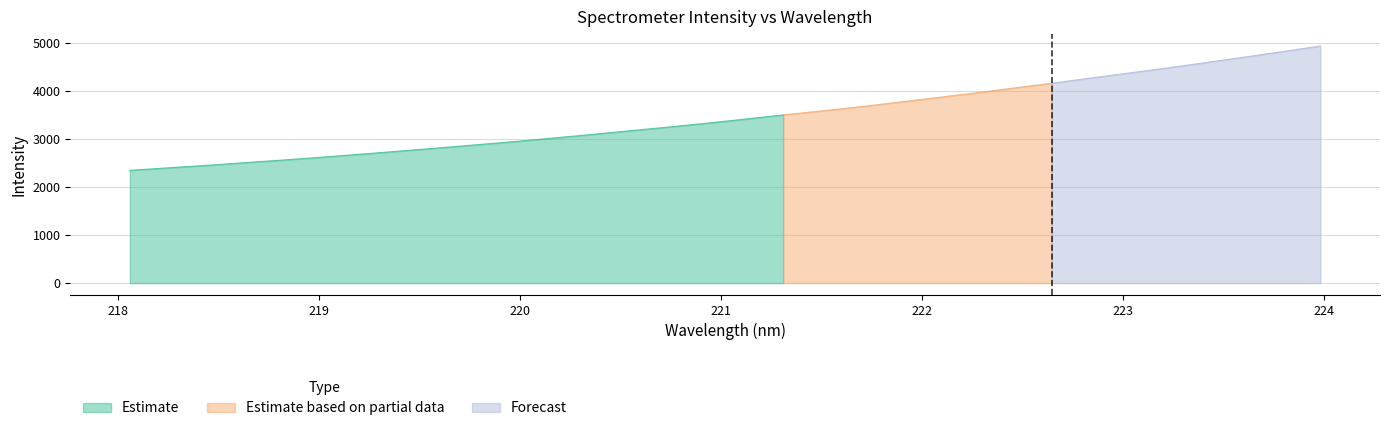

Reading right to left, what are all the values shown in this chart?

223.9802=4937.7	223.7895=4818.7	223.5987=4704.2	223.408=4590.2	223.2172=4479.5	223.0264=4373.6	222.8355=4269.1	222.6447=4162.0	222.4538=4061.0	222.263=3958.8	222.0721=3861.7	221.8812=3766.4	221.6902=3670.1	221.4993=3584.6	221.3083=3502.2	221.1174=3414.1	220.9264=3328.3	220.7354=3248.1	220.5444=3171.8	220.3533=3094.0	220.1623=3019.4	219.9712=2946.9	219.7801=2878.9	219.589=2812.5	219.3979=2747.8	219.2067=2684.3	219.0156=2622.1	218.8244=2563.6	218.6332=2508.5	218.442=2451.9	218.2508=2400.6	218.0596=2347.8